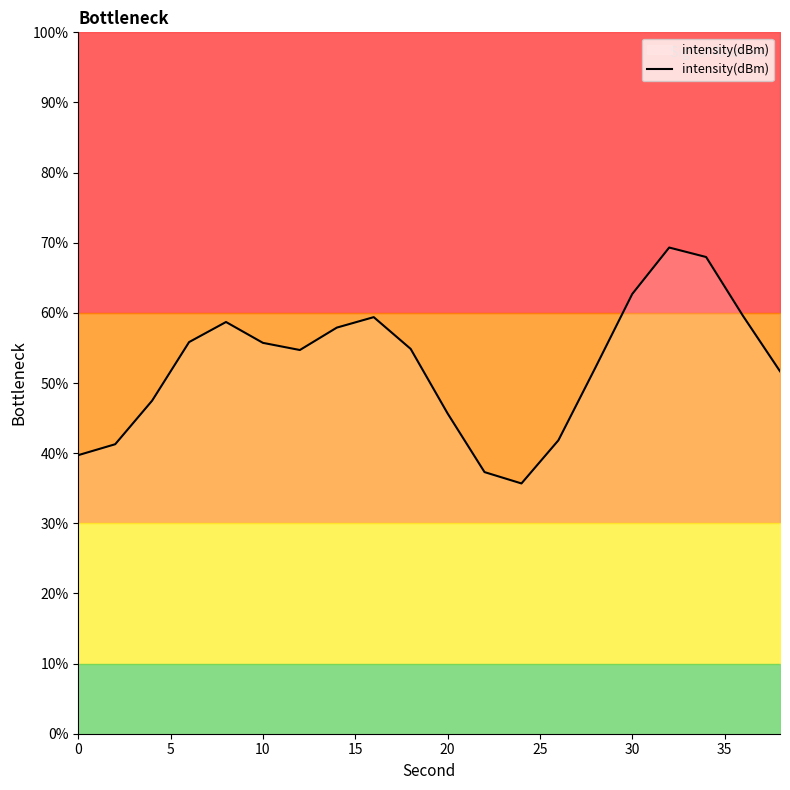

Reading right to left, what are all the values shown in this chart?

51.7	59.6	68.0	69.3	62.7	52.2	41.8	35.7	37.3	45.7	54.9	59.4	57.9	54.7	55.7	58.7	55.8	47.5	41.3	39.7